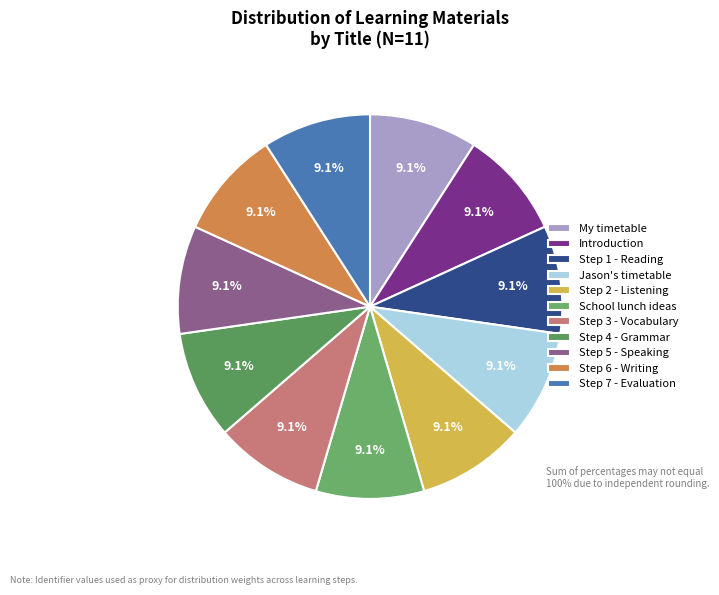

What percentage is the Step 5 - Speaking slice, to the nearest percent?

9%